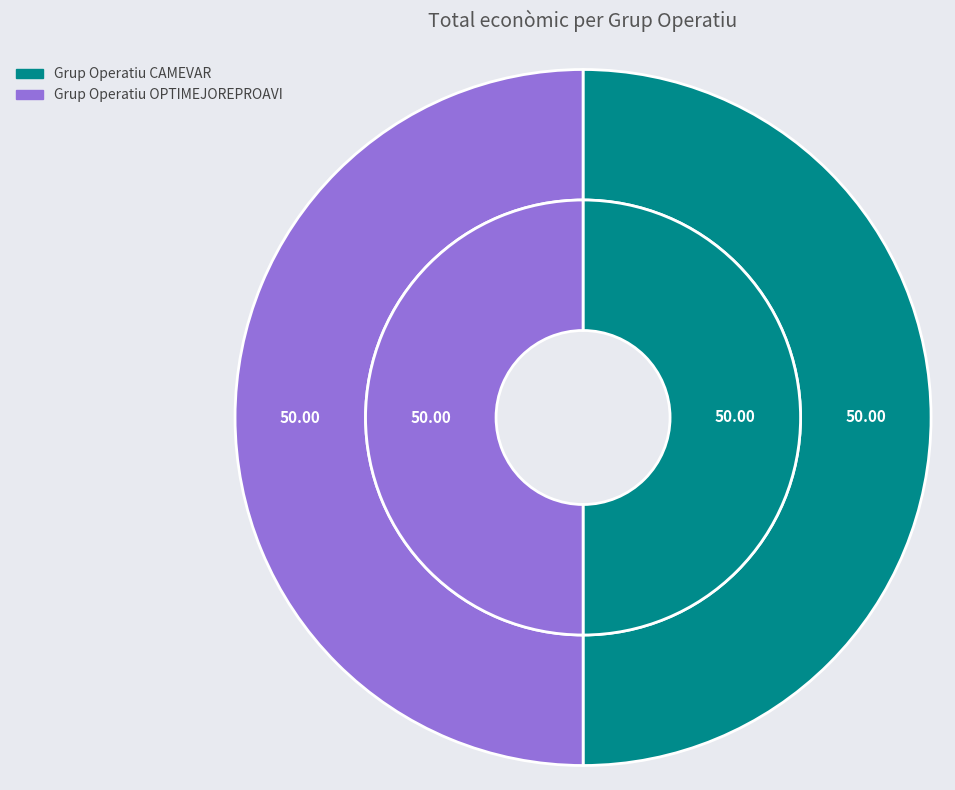

Which slice is the smallest?

Grup Operatiu CAMEVAR